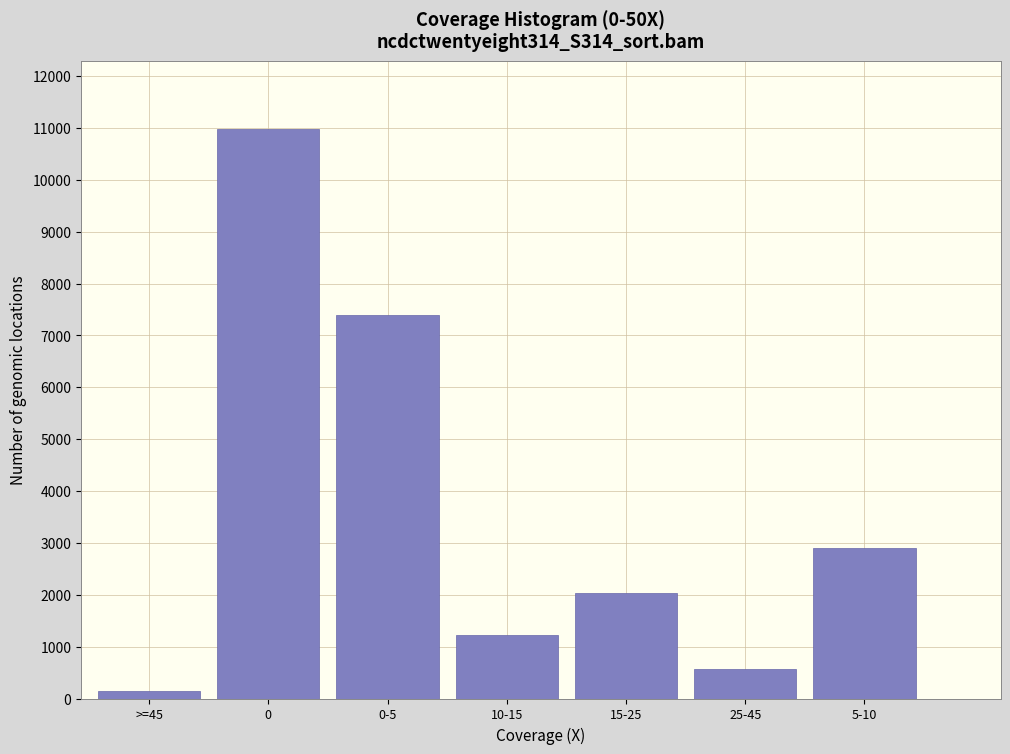

Reading left to right, extract all data points from this chart.

>=45=144	0=10970	0-5=7401	10-15=1224	15-25=2036	25-45=564	5-10=2903